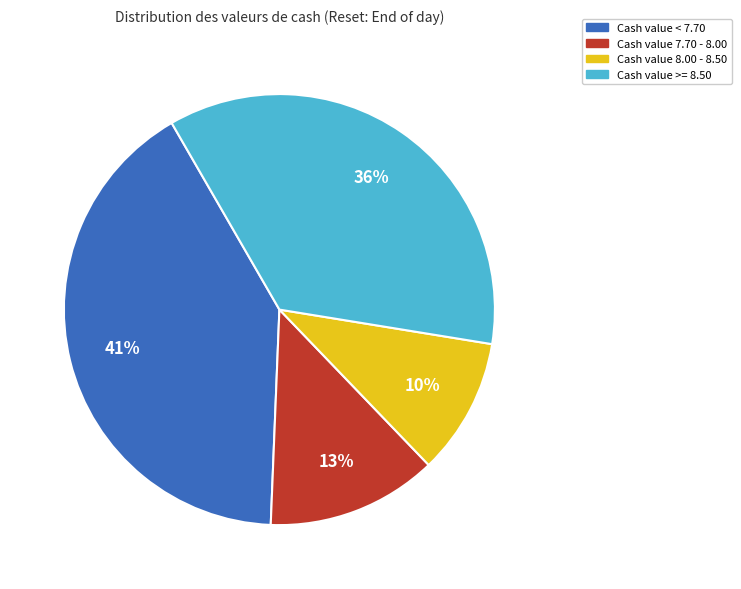

To the nearest percent, what is the average slice percentage?

25%